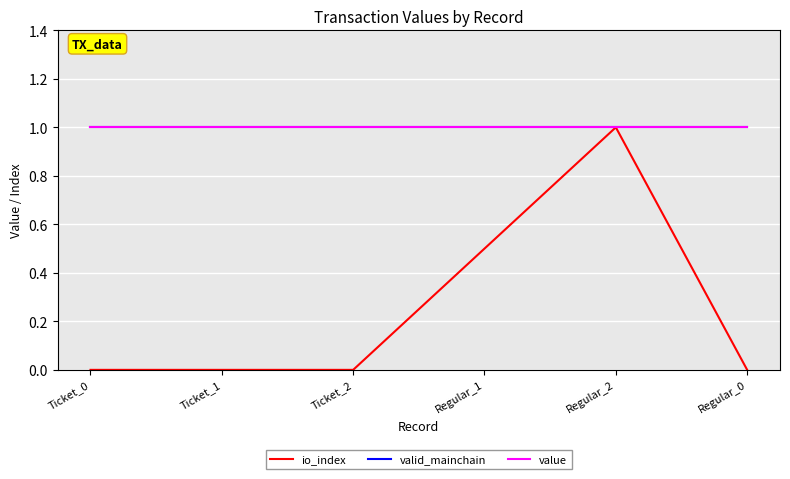

What is the greatest value displayed?

1.0